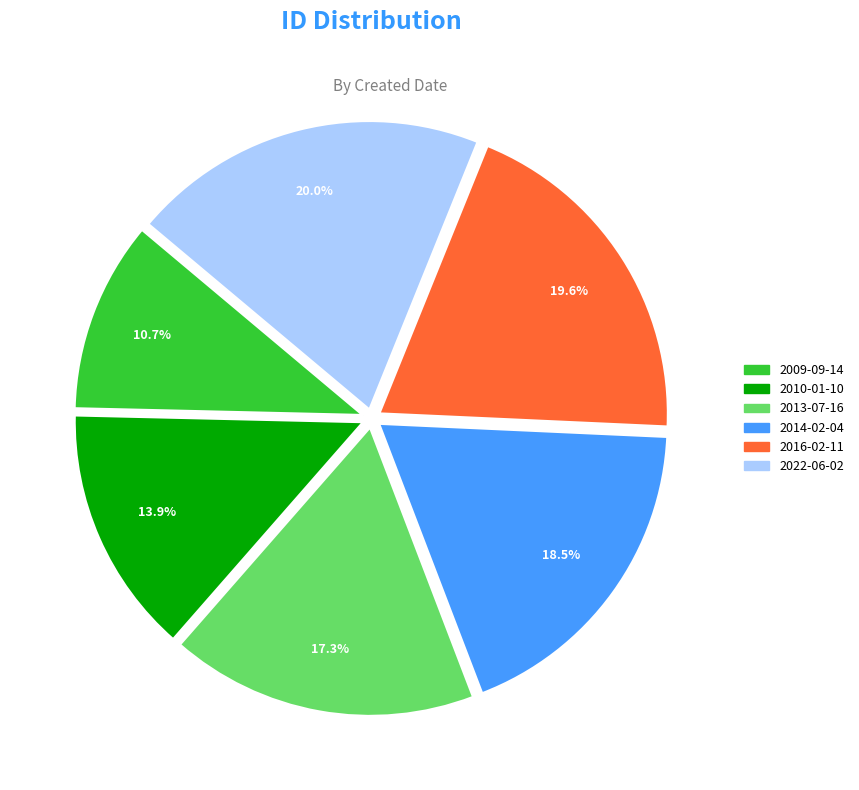

Combined, do 2009-09-14 and 2022-06-02 account for over 50%?

No